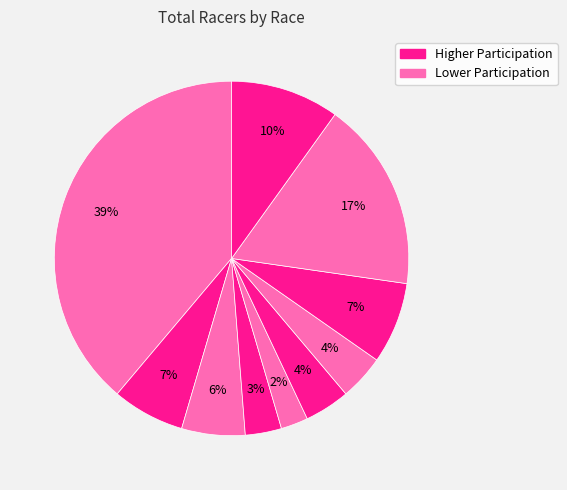

How many slices are in this pie chart?

10